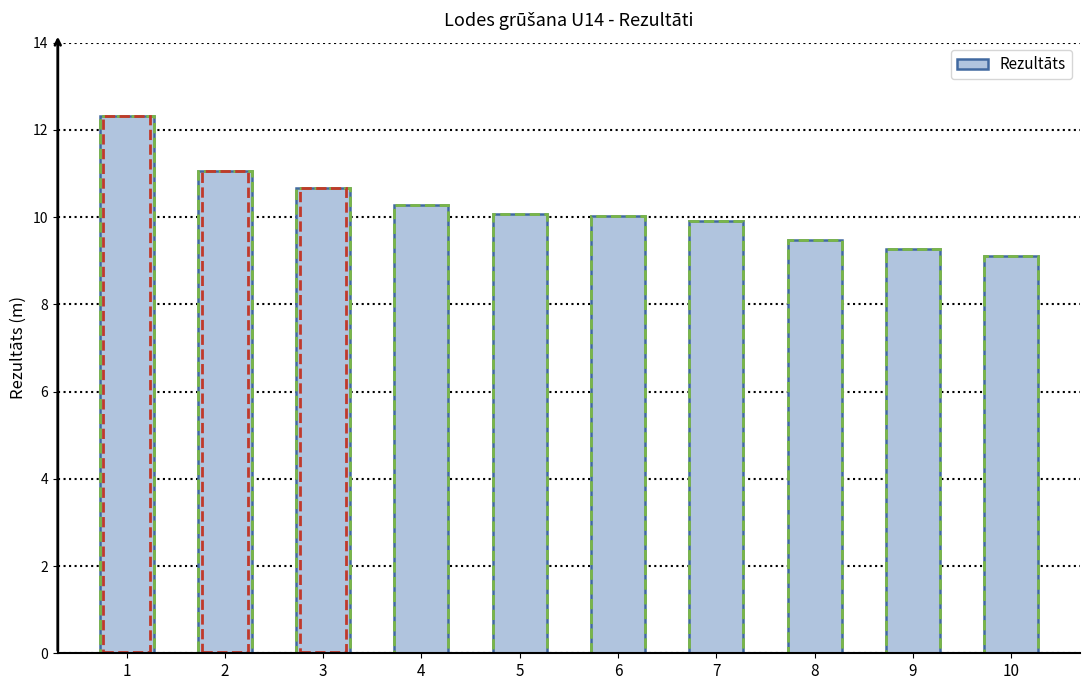

What is the change in value from 5 to 8?

-0.6